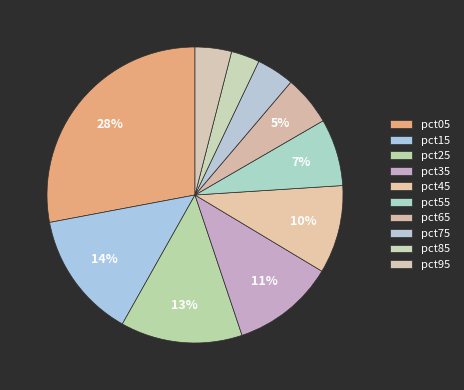

Rank the categories by value from lowest to highest.

pct85, pct95, pct75, pct65, pct55, pct45, pct35, pct25, pct15, pct05